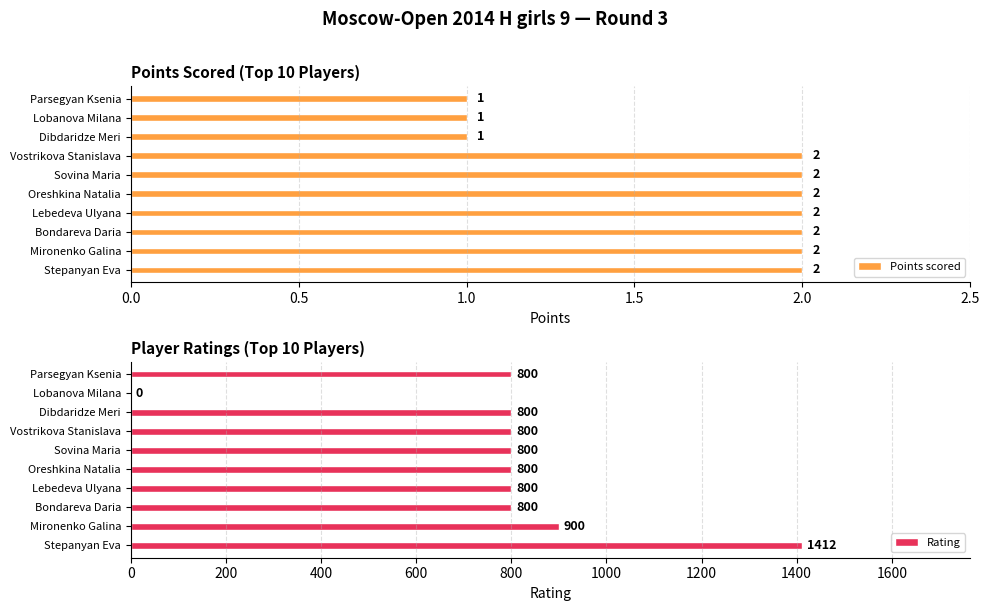

Is it true that Points scored equals 2 at Mironenko Galina?

True